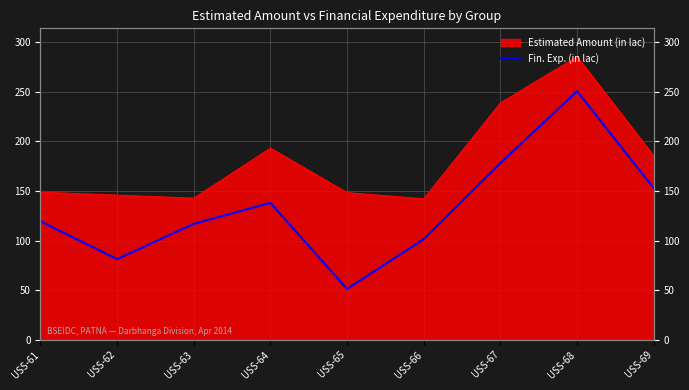

At which category does the data reach its first local valley?

USS-62